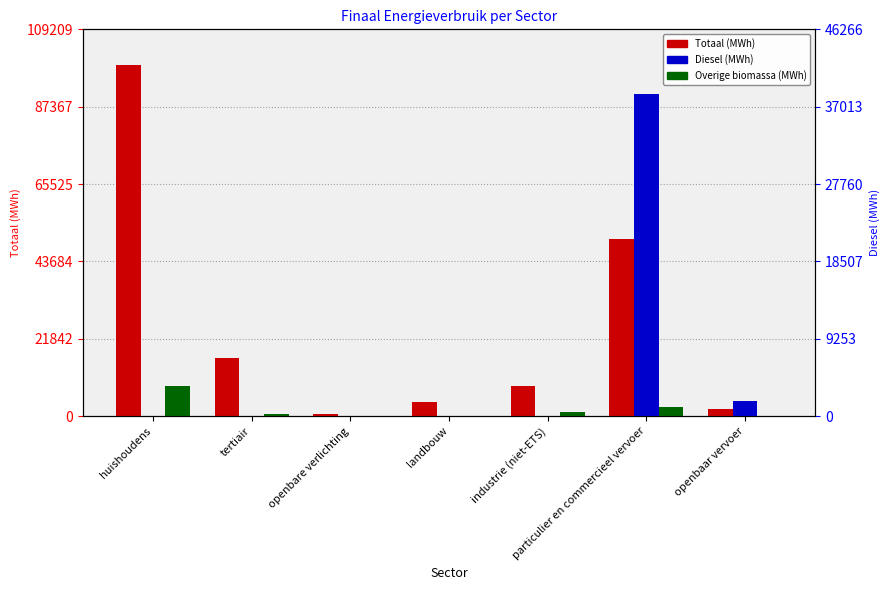

Which label corresponds to the largest value in the chart?

huishoudens